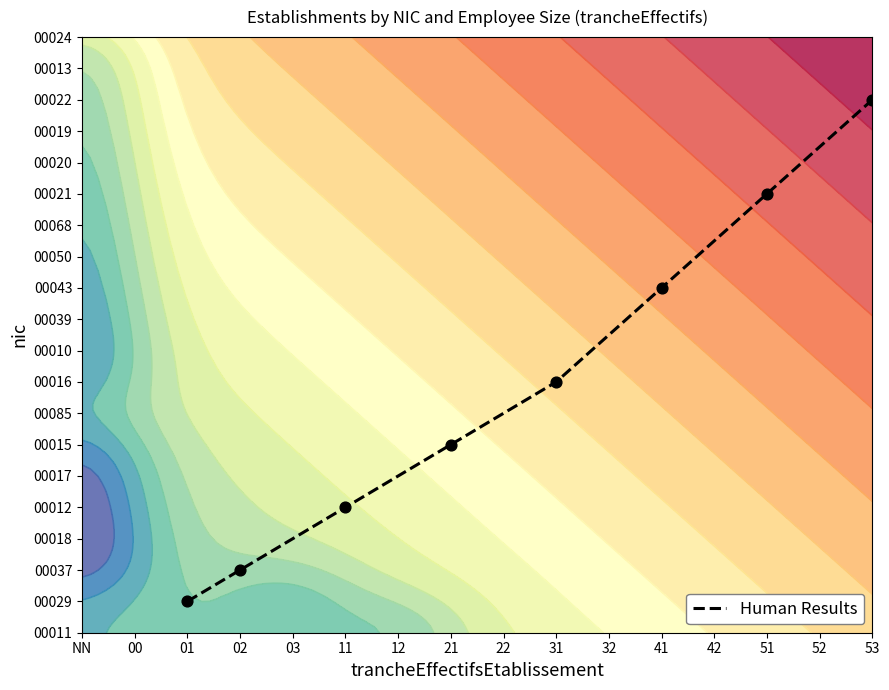

How many series are shown in this chart?

1